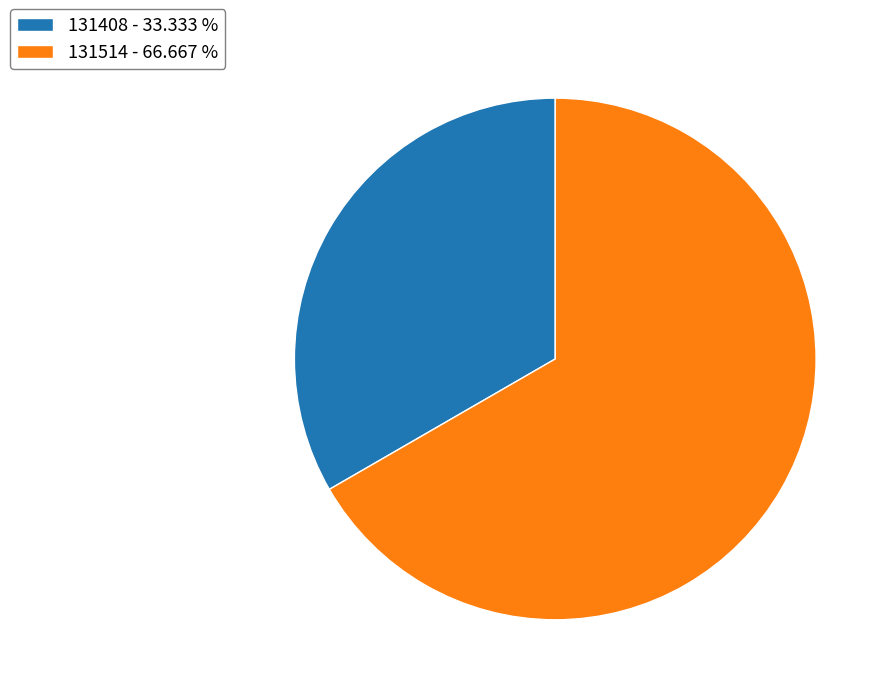

Is there a majority slice in this chart?

Yes